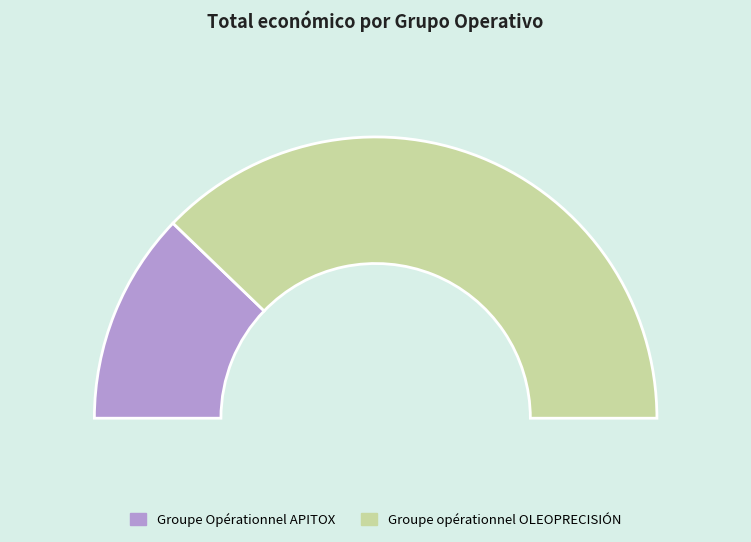

The Groupe opérationnel OLEOPRECISIÓN slice represents 68% of the pie. True or false?

False